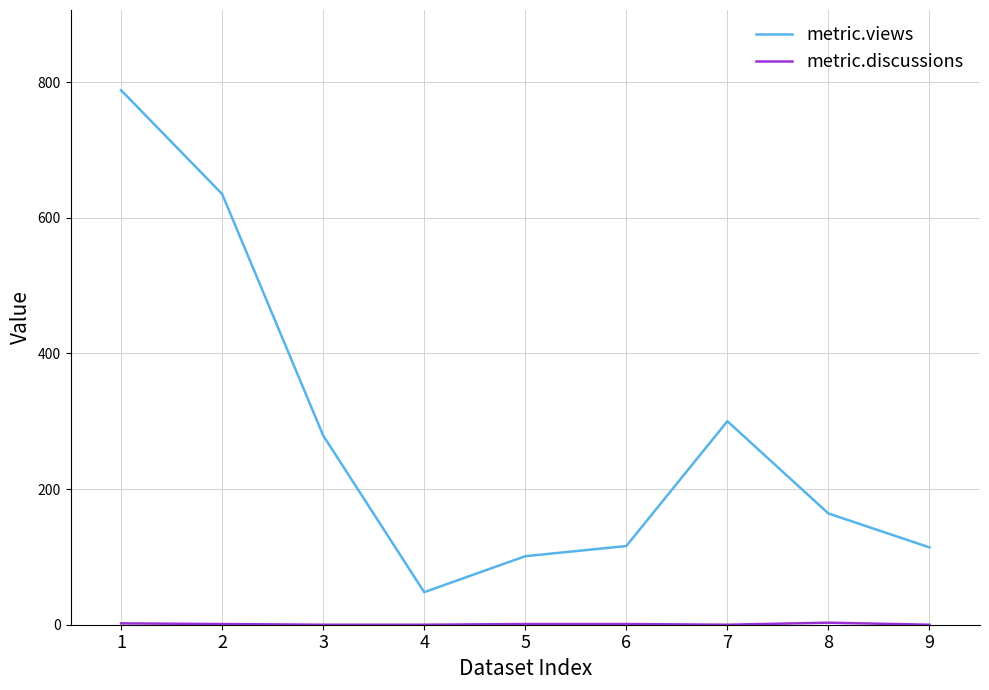

What is the difference between the metric.views values at 6 and 4?

68